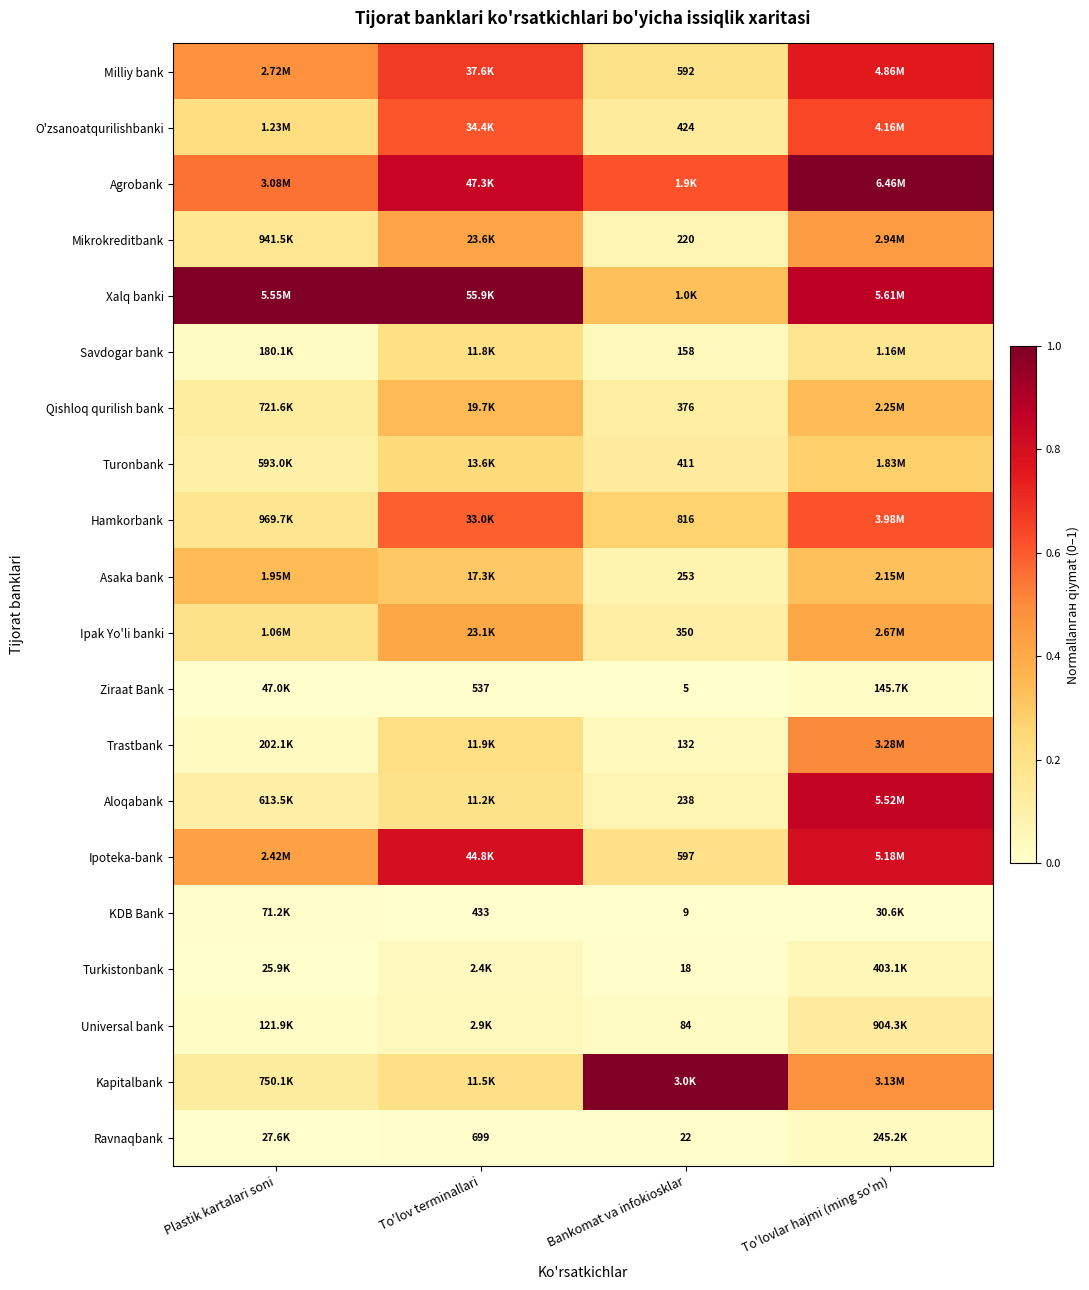

True or false: Mikrokreditbank has a value of 0.7 at To'lovlar hajmi (ming so'm).

False